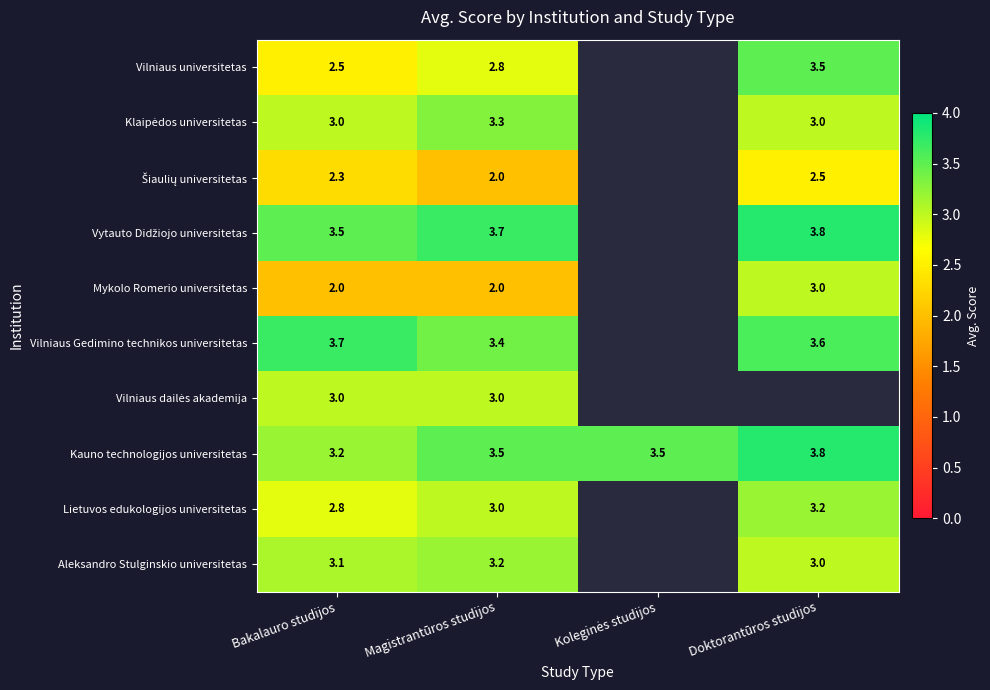

How many distinct data groups are displayed?

10